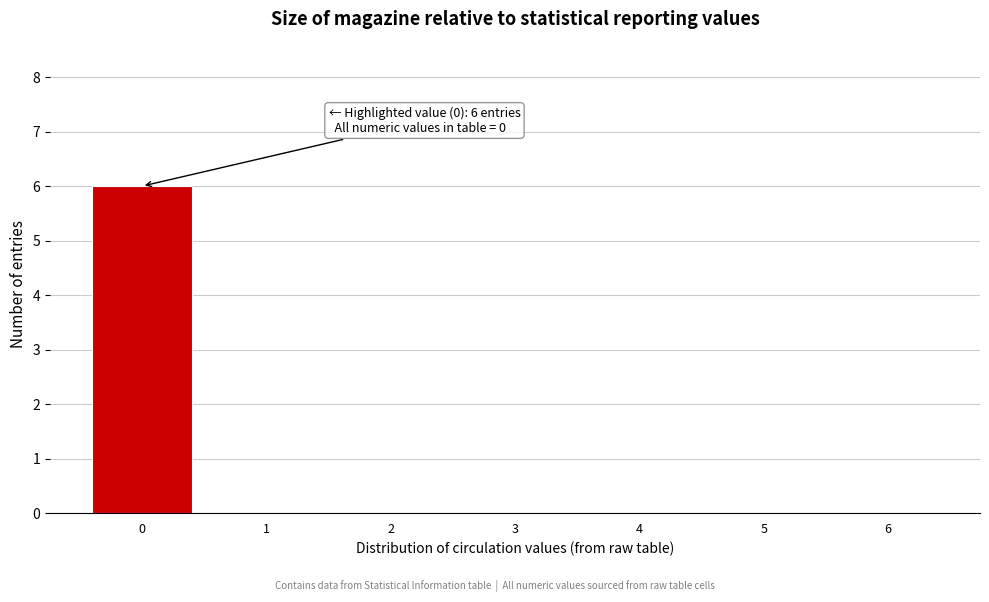

Reading left to right, transcribe all the data shown in this chart.

0=6	1=0	2=0	3=0	4=0	5=0	6=0